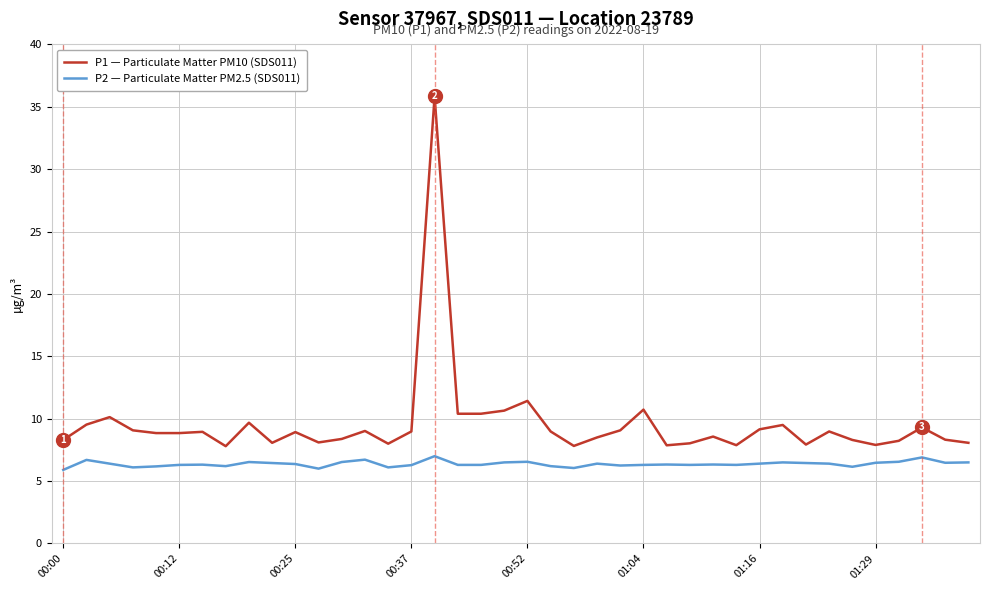

True or false: P2 — Particulate Matter PM2.5 (SDS011) and P1 — Particulate Matter PM10 (SDS011) intersect in this chart.

False